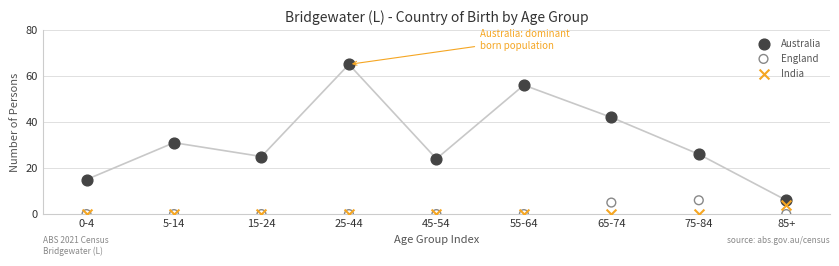

Across all series, what Y value is closest to 32?

31